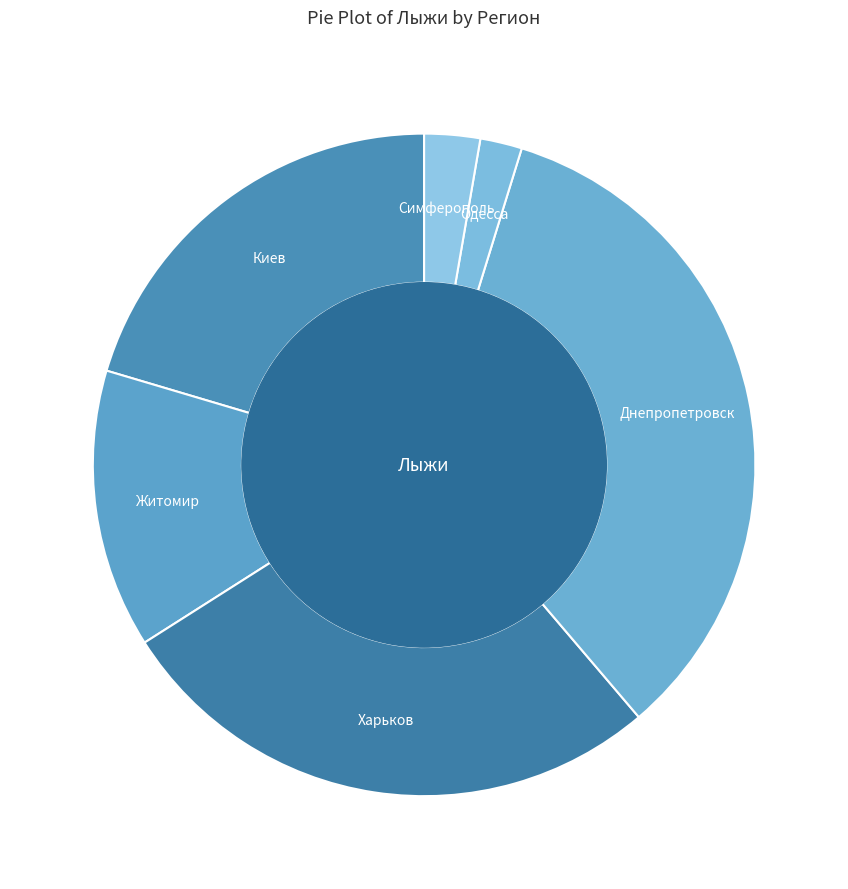

Is it true that Житомир is 5% of the pie?

False